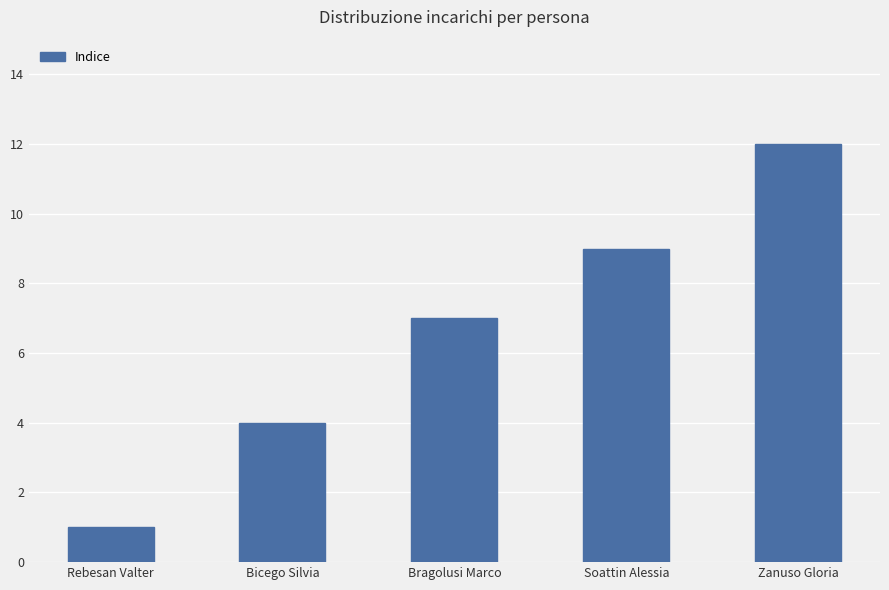

What is the sum of the values at Bicego Silvia and Soattin Alessia?

13